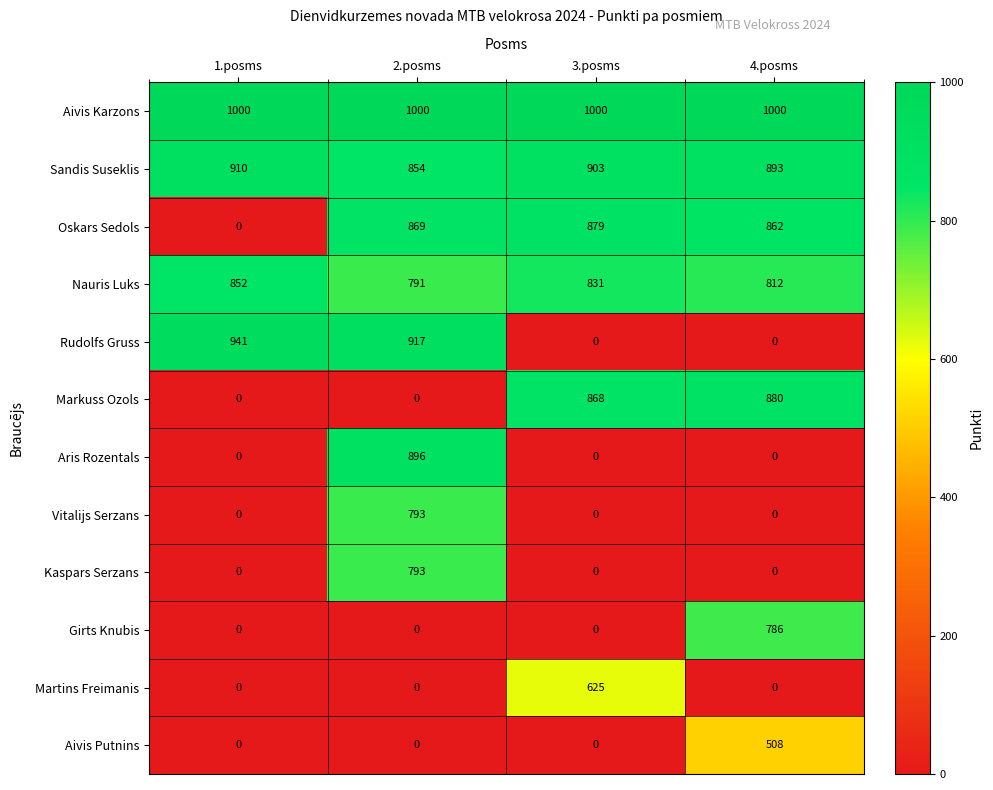

The value of Sandis Suseklis at 2.posms is 316. True or false?

False